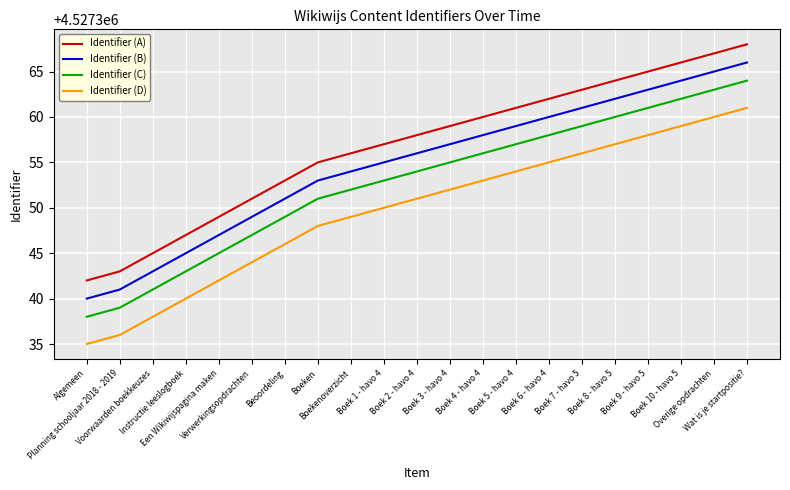

The Identifier (A) series shows 1423446 at Een Wikiwijspagina maken. True or false?

False